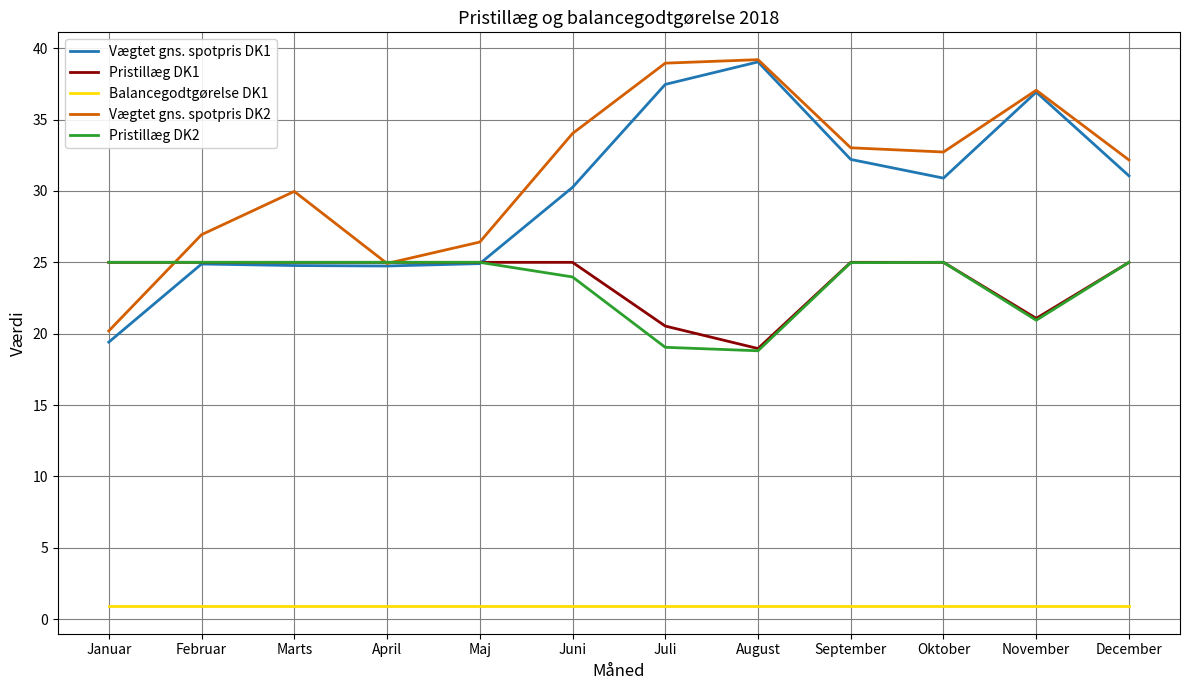

What is the maximum value for Pristillæg DK1?

25.0